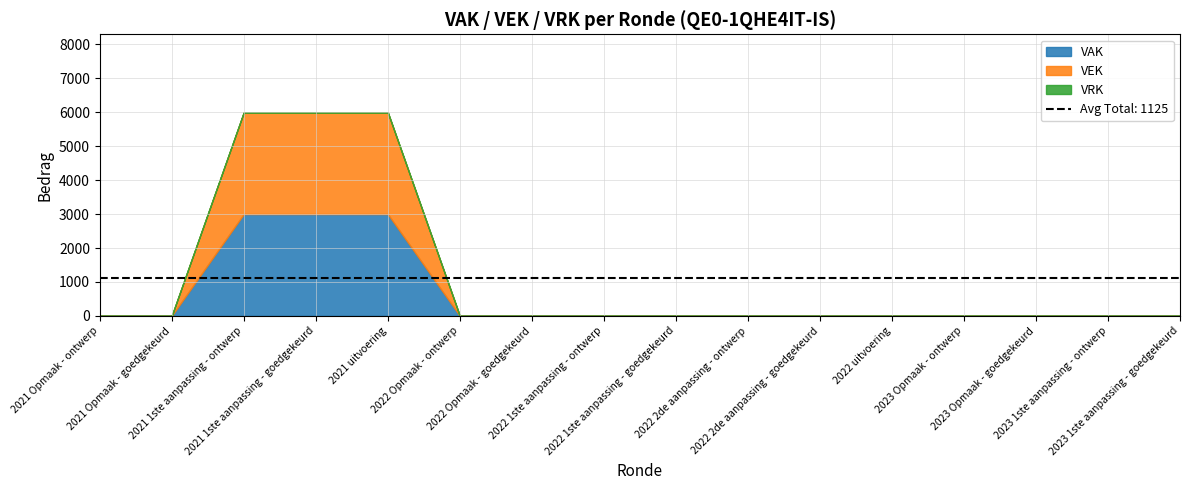

At how many categories does at least one series exceed 1810?

3